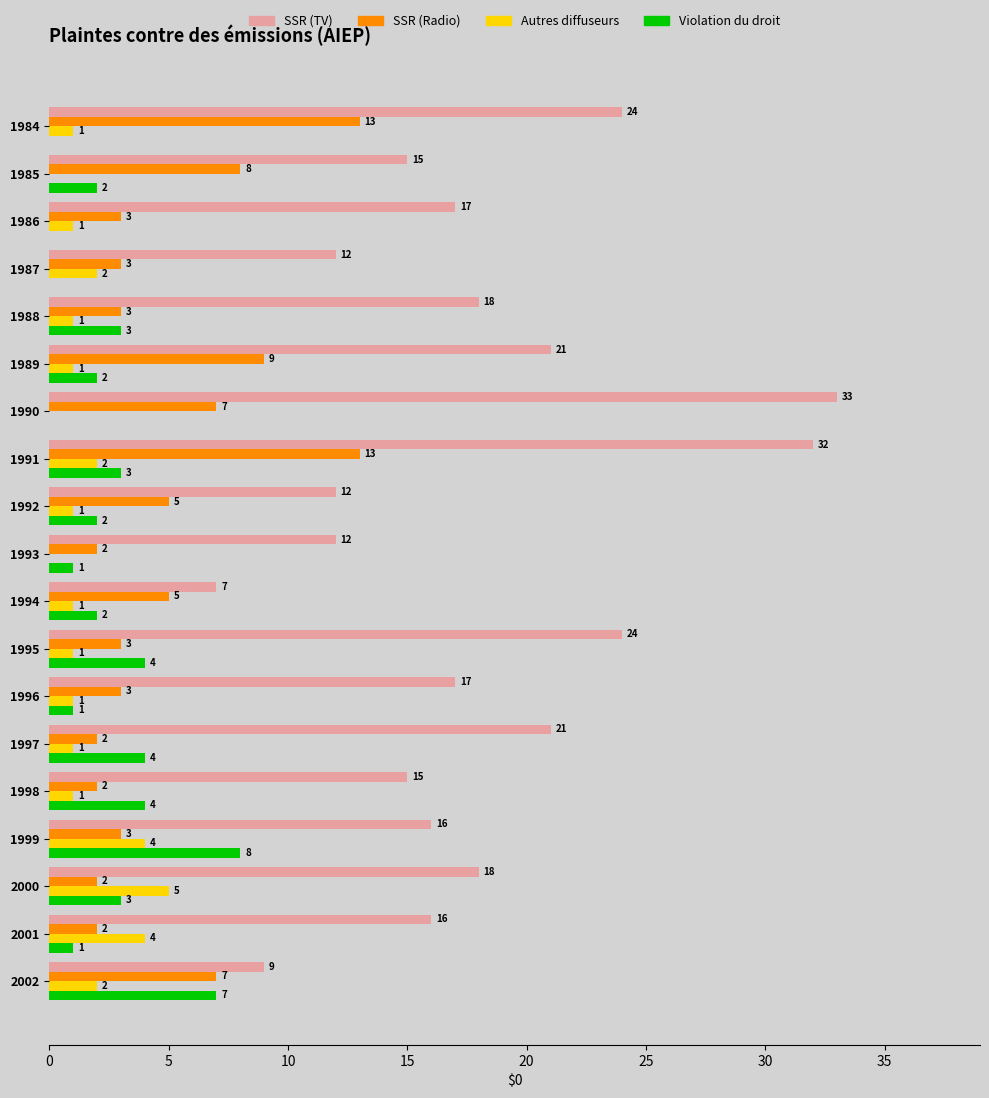

How many distinct data groups are displayed?

4